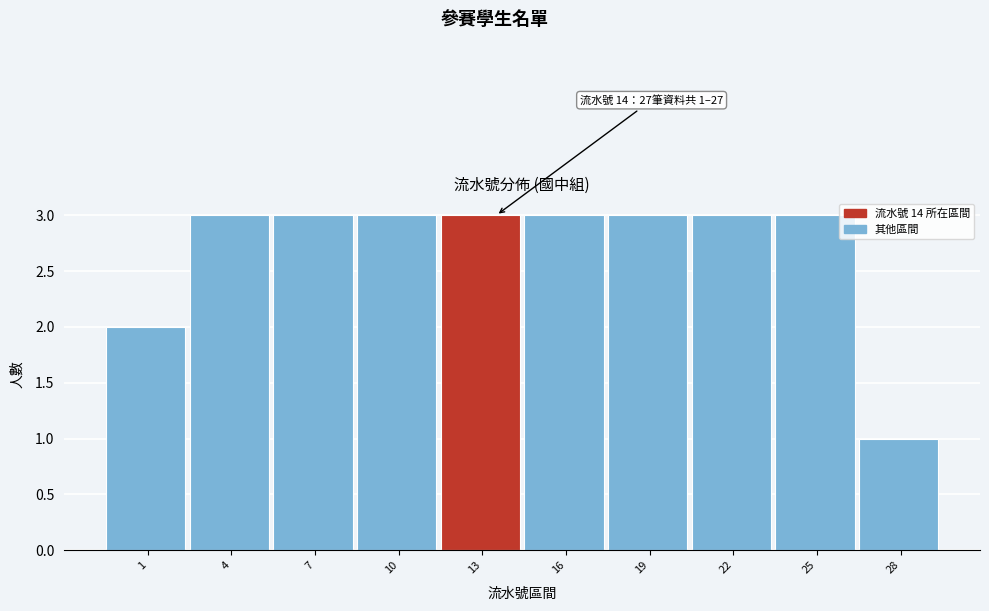

Reading left to right, extract all data points from this chart.

2	3	3	3	3	3	3	3	3	1